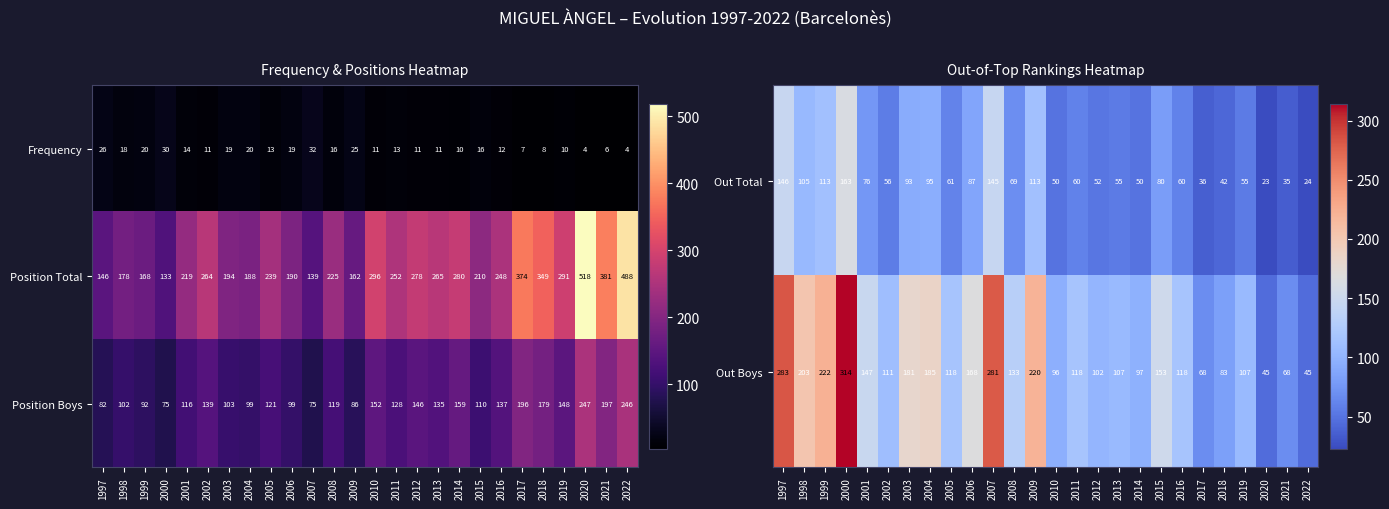

What is the total value across all series at 2020?

315